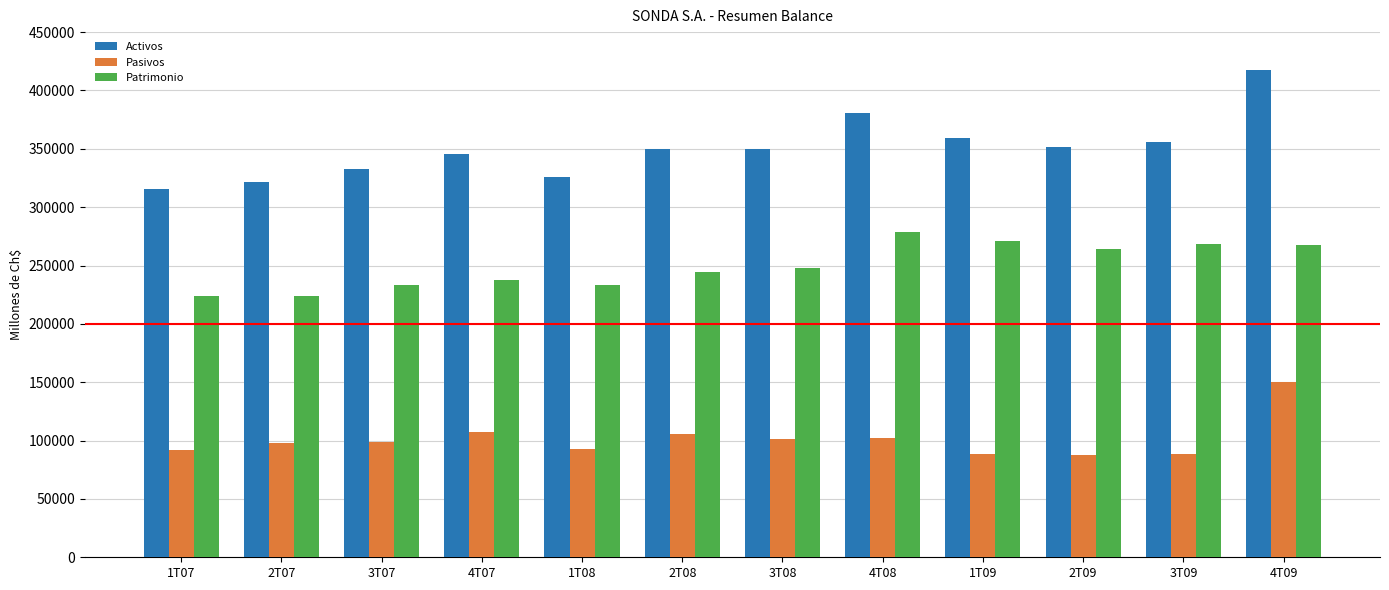

How many bars are there in each group?

3